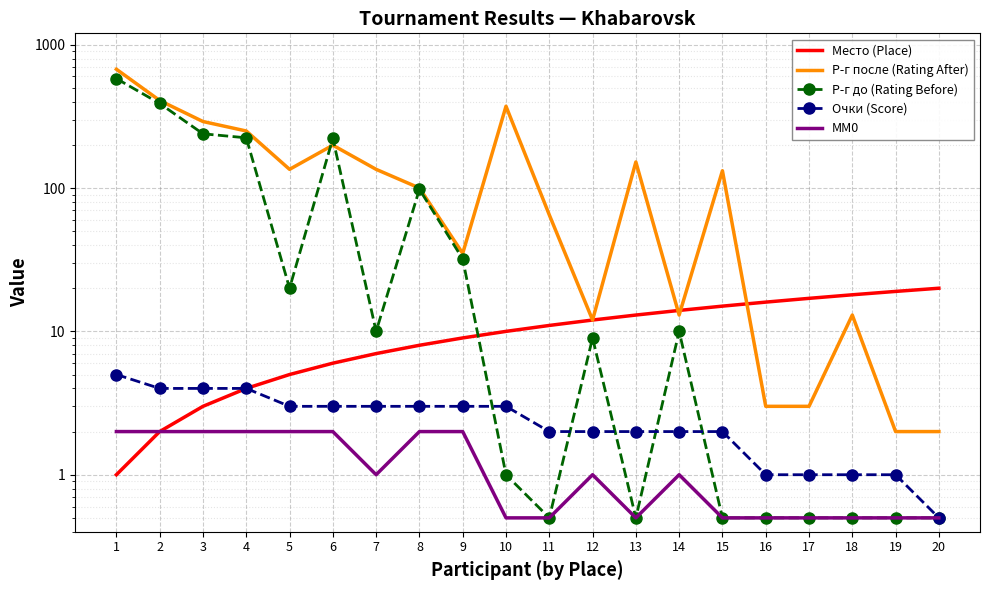

True or false: Очки (Score) and Р-г после (Rating After) intersect in this chart.

False